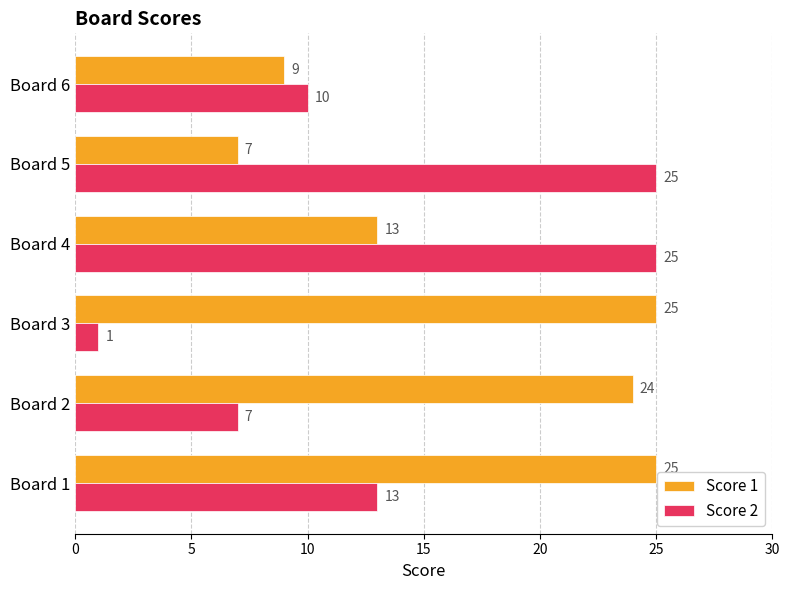

What is the lowest value of the Score 2 series?

1